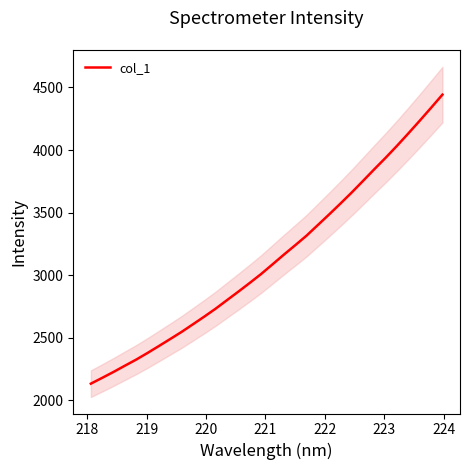

Is it true that the value at 21 is 4713.8?

False